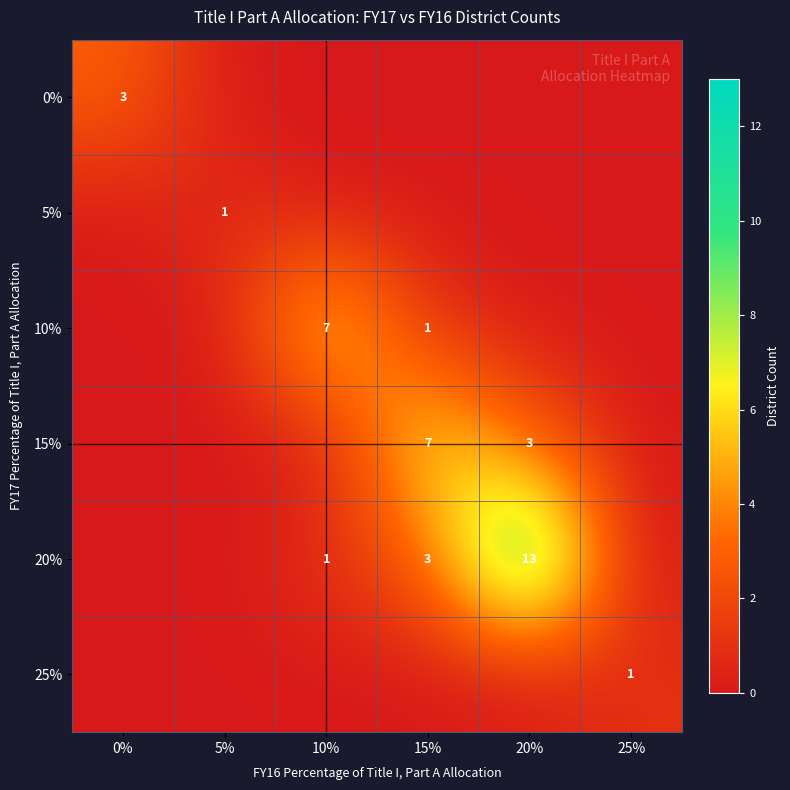

The value of 20% at 20% is 22. True or false?

False